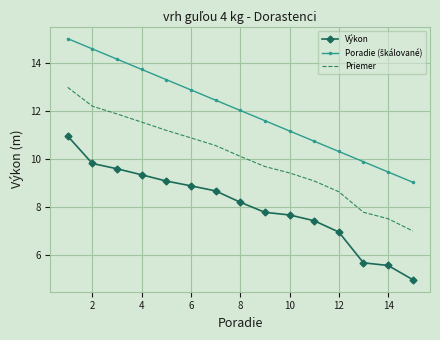

True or false: Výkon and Priemer intersect in this chart.

False